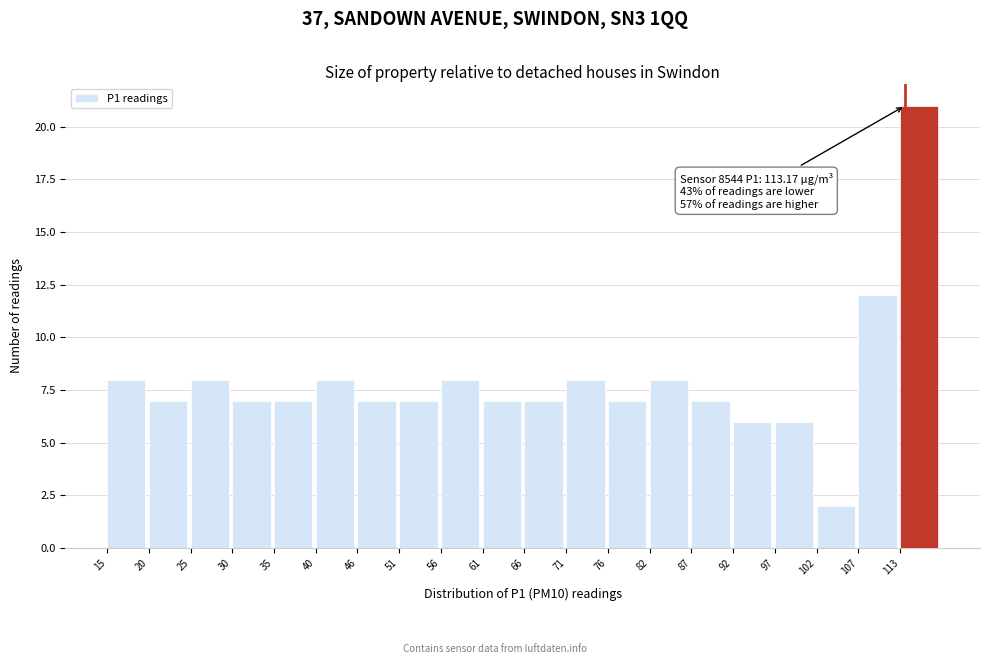

Which range on the x-axis has the tallest bar?

113 to 118